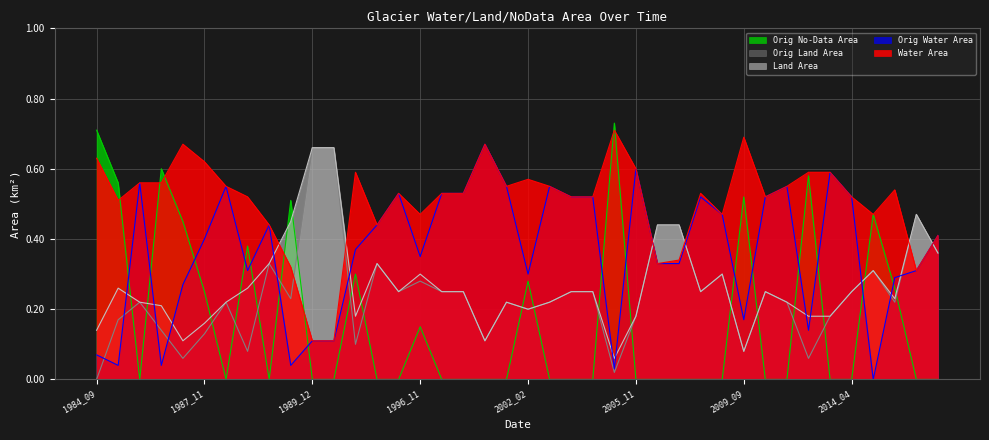

Which category has the highest value in the landArea series?

1989_12